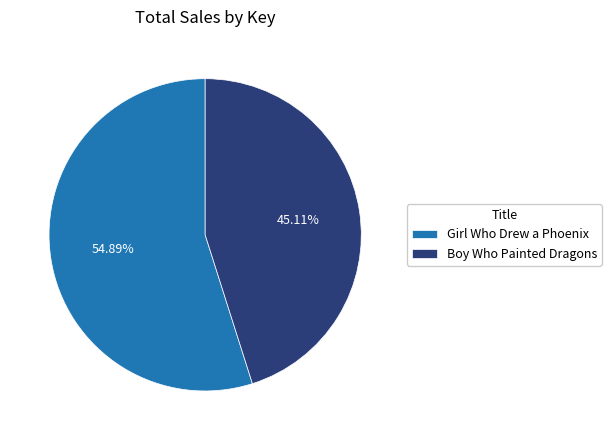

To the nearest percent, what percentage of the pie is Boy Who Painted Dragons?

45%